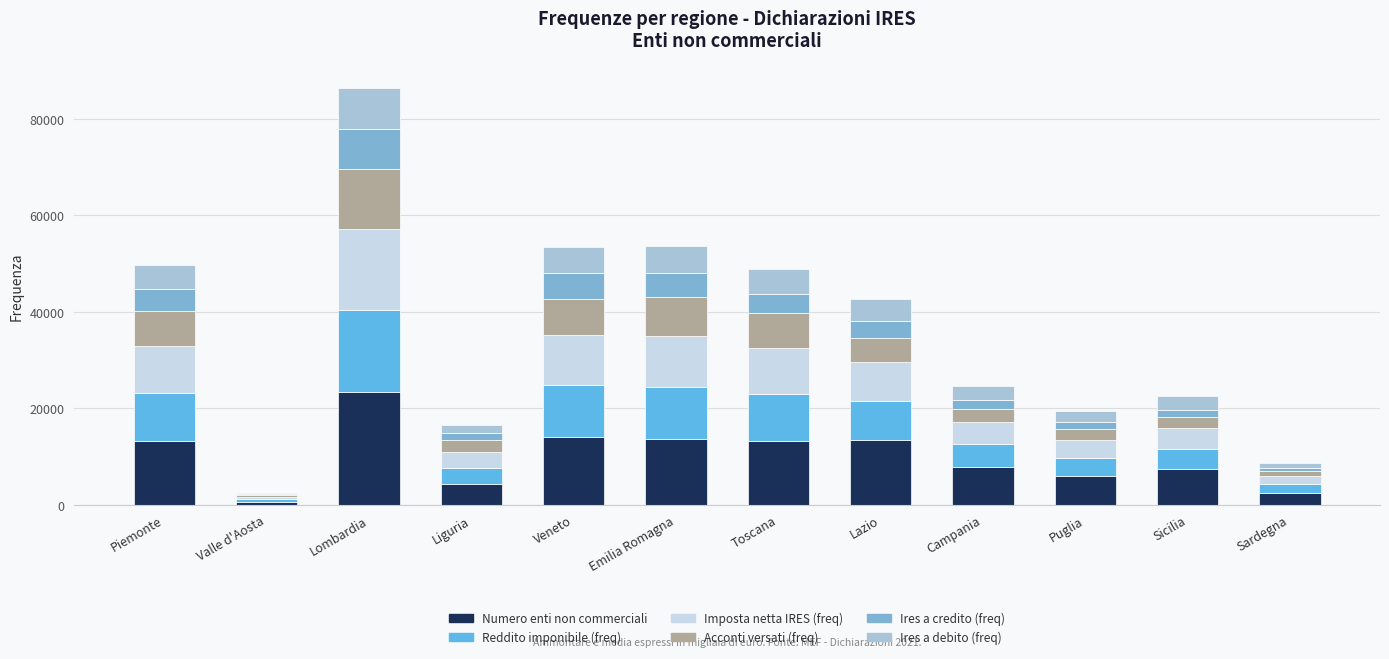

At which category is the sum across all series the highest?

Lombardia